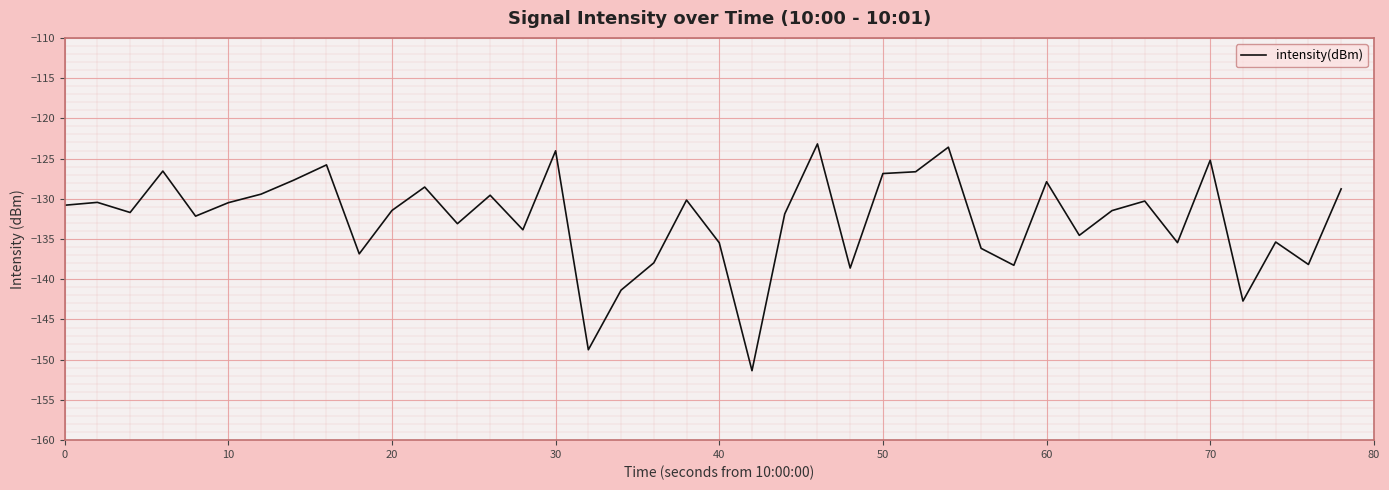

What is the difference between the maximum and minimum values?

28.2